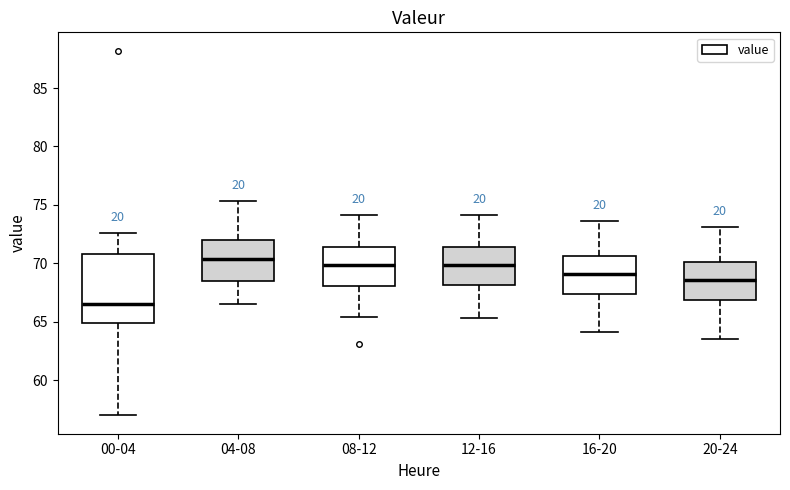

Where is the upper edge of the box for 00-04 on the y-axis? The values are not printed on the chart, so give them approximately, as read against the axis.

71.0